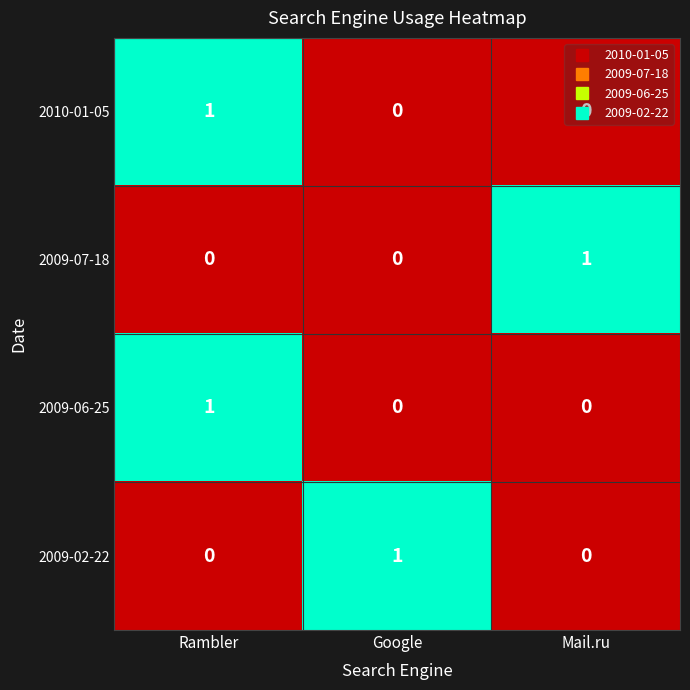

At which category is the sum across all series the highest?

Rambler